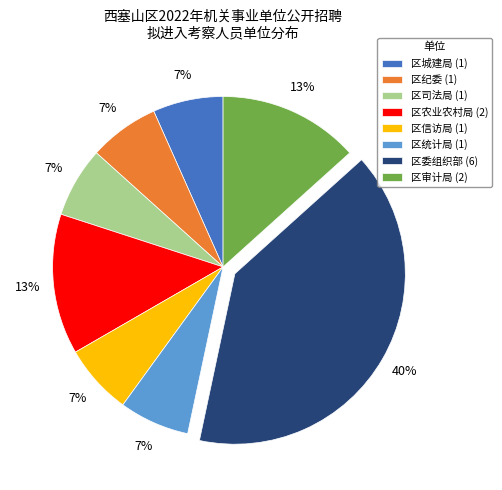

To the nearest percent, what is the difference between the largest and smallest slice percentages?

33%